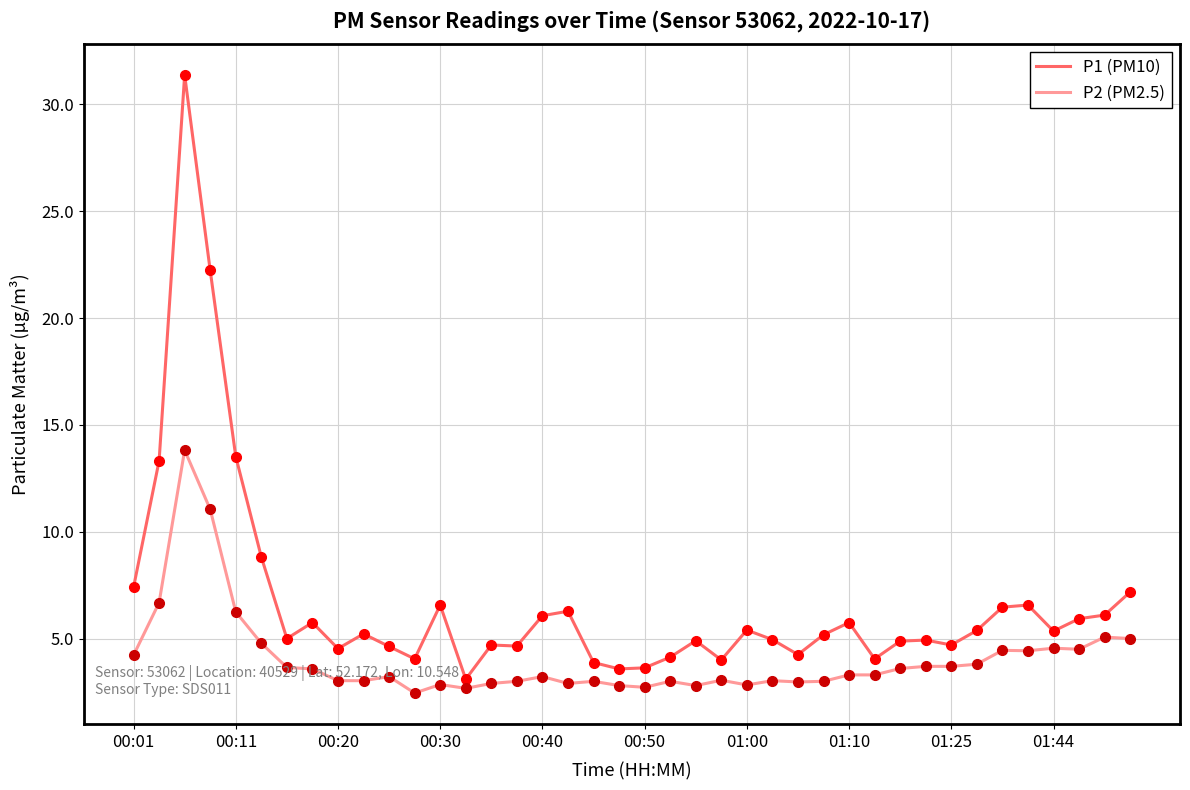

What is the maximum value for P2 (PM2.5)?

13.8